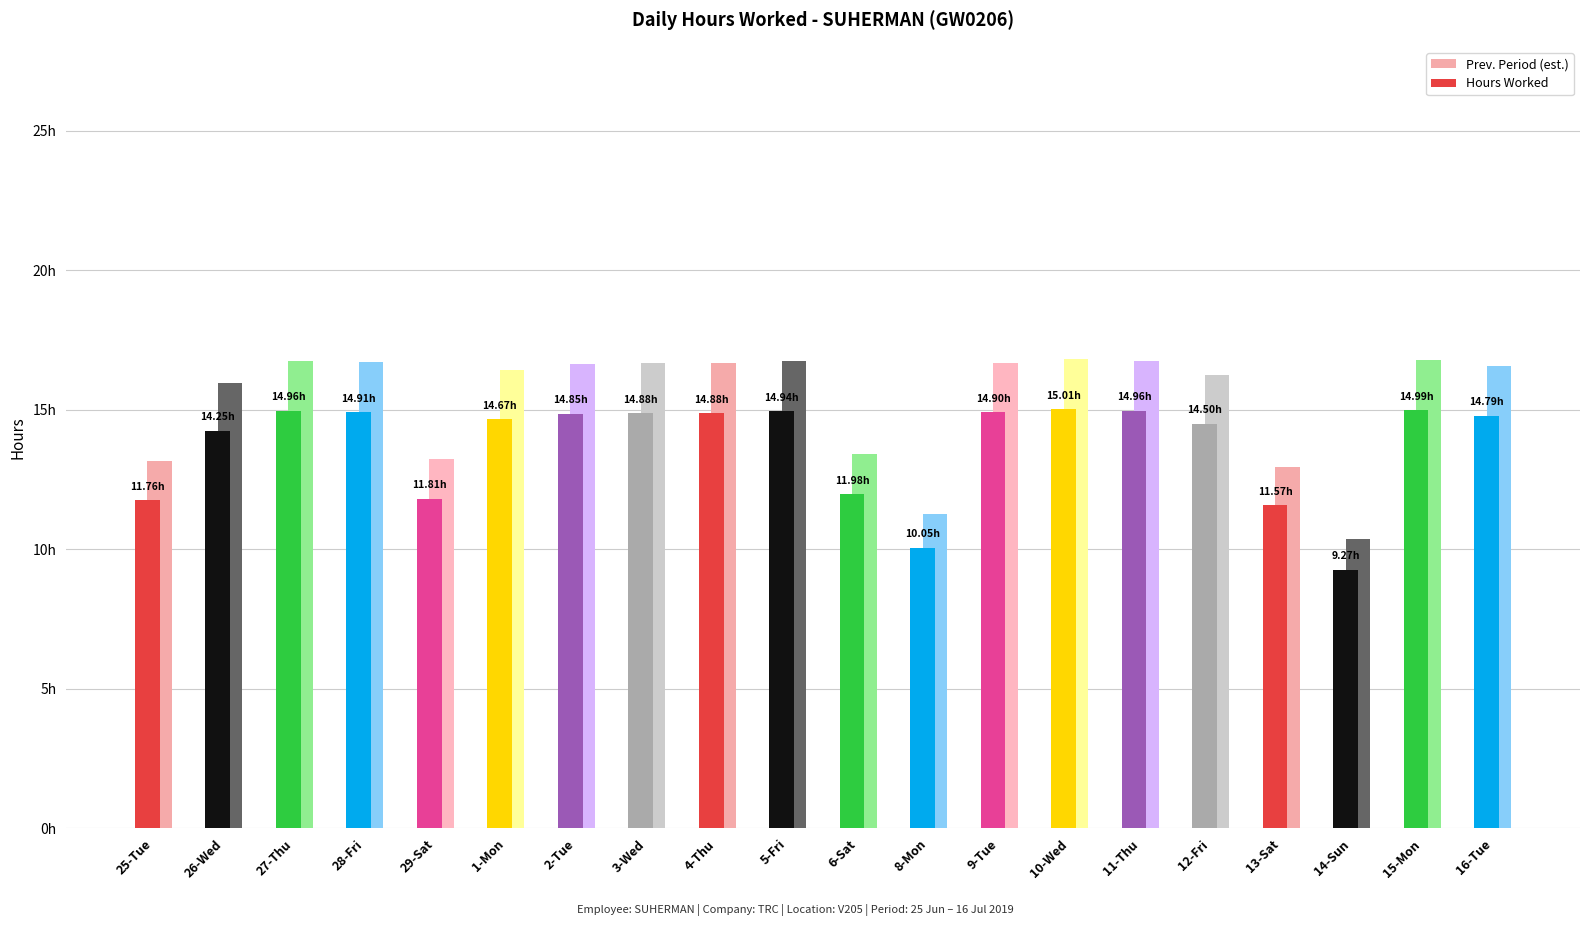

What is the minimum value for Hours Worked?

9.3